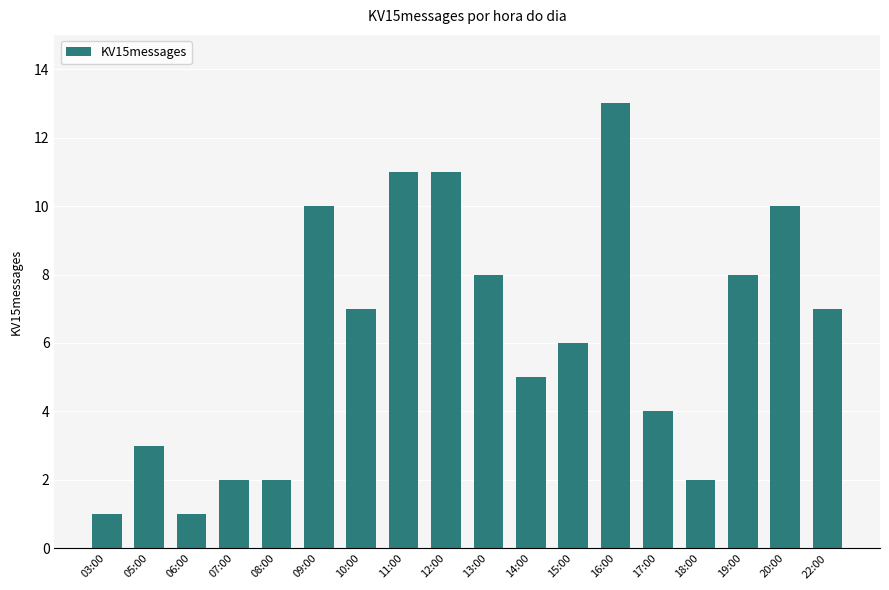

What is the sum of the values at 08:00 and 13:00?

10